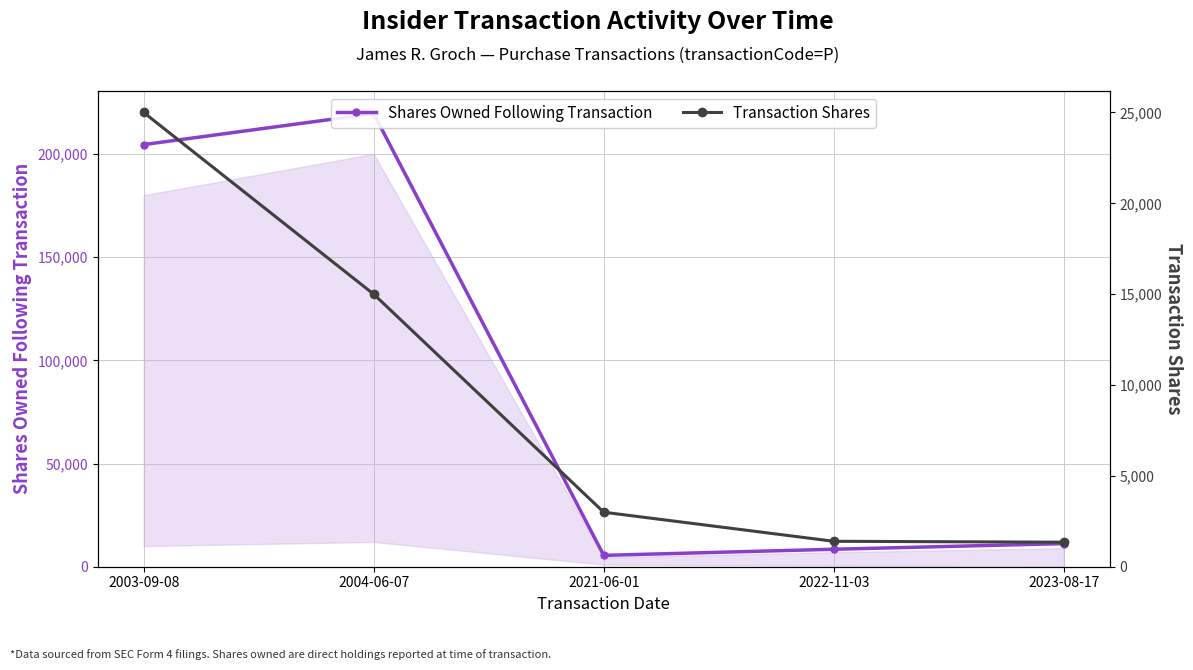

What is the difference between the second highest and minimum values in the Transaction Shares series?

13650